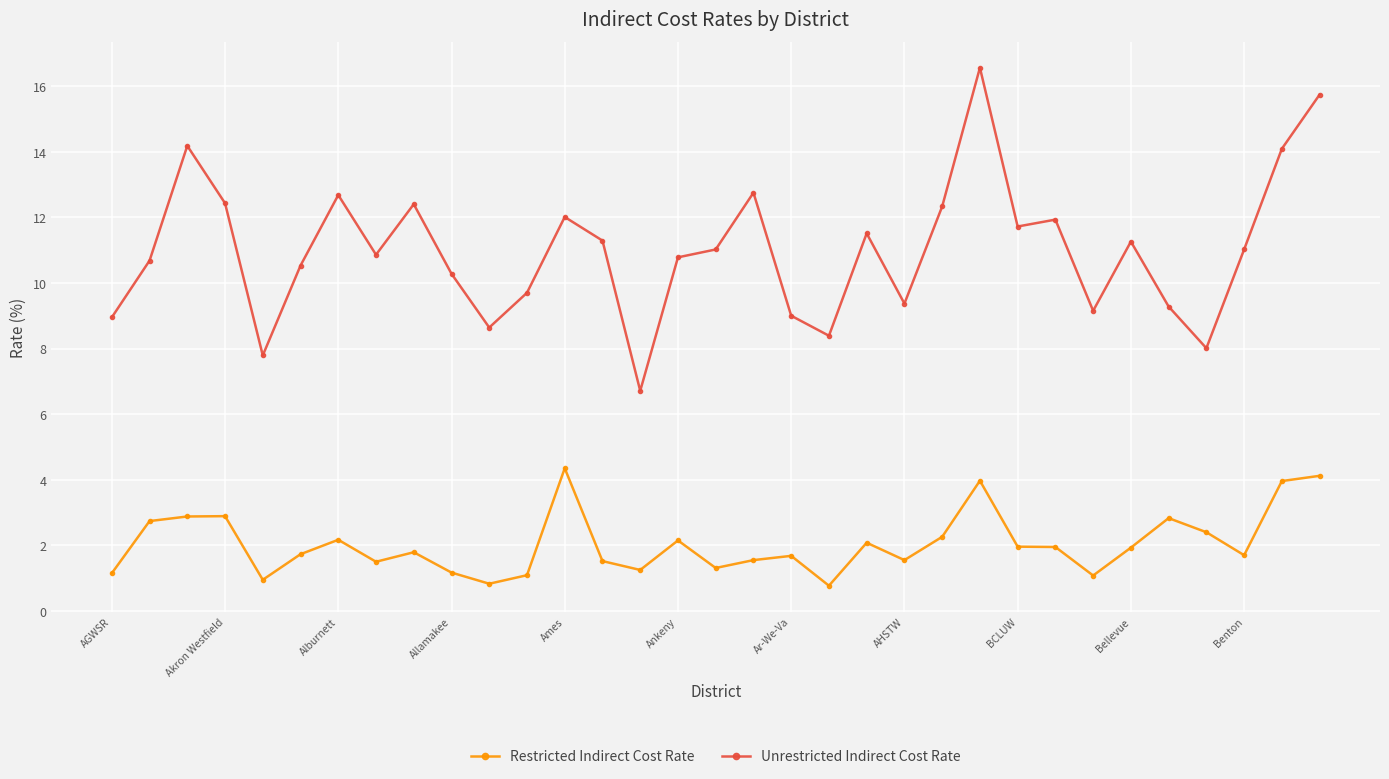

What is the difference between the maximum and second lowest values in the Unrestricted Indirect Cost Rate series?

8.8